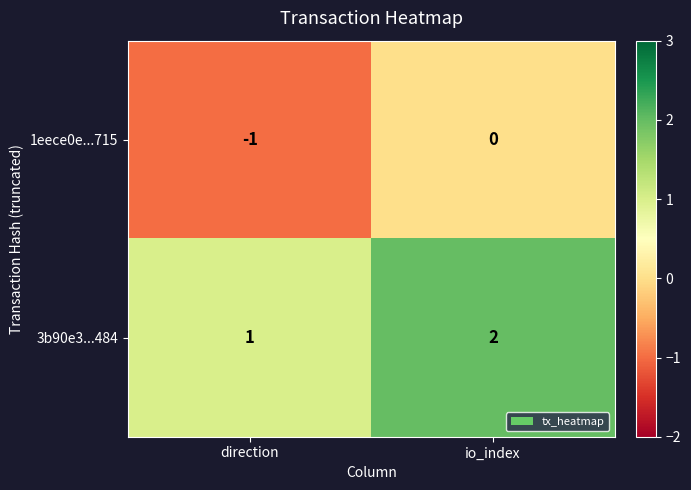

What is the sum of all 3b90e3...484 values?

3